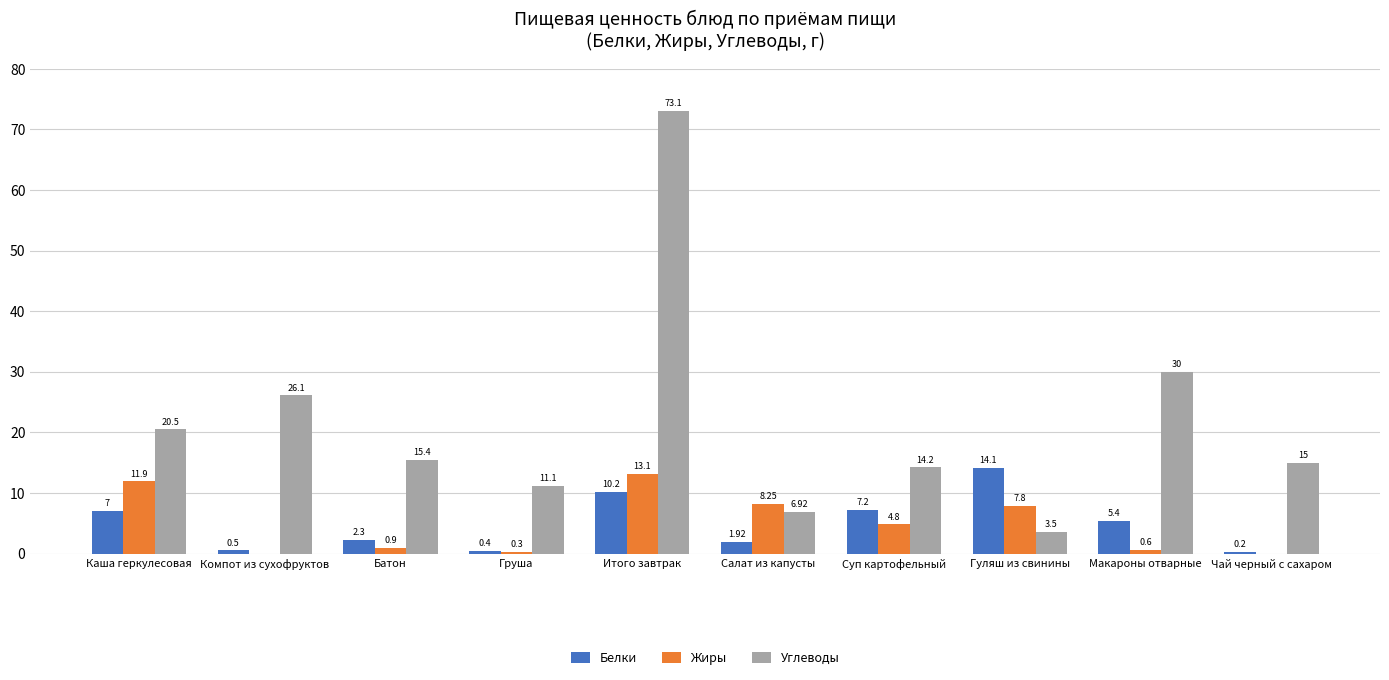

What is the sum of all Белки values?

49.2